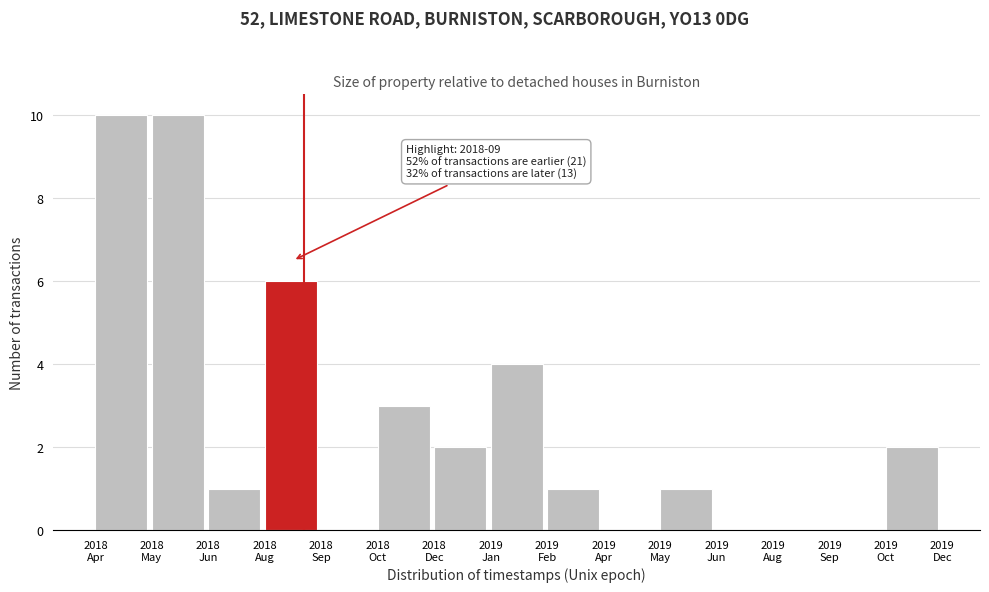

What is the sum of all values?

40